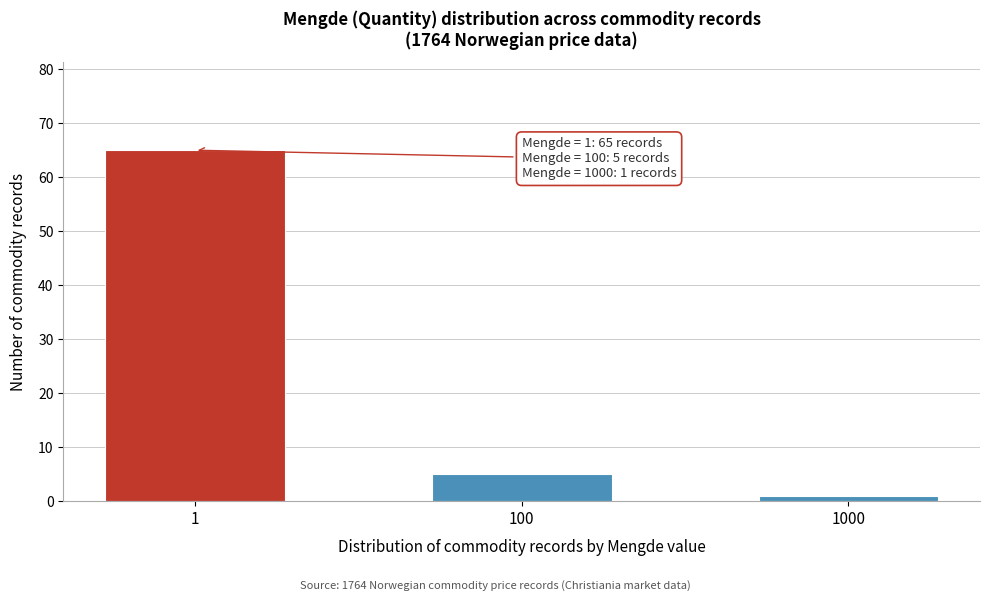

Reading right to left, what are all the values shown in this chart?

1	5	65